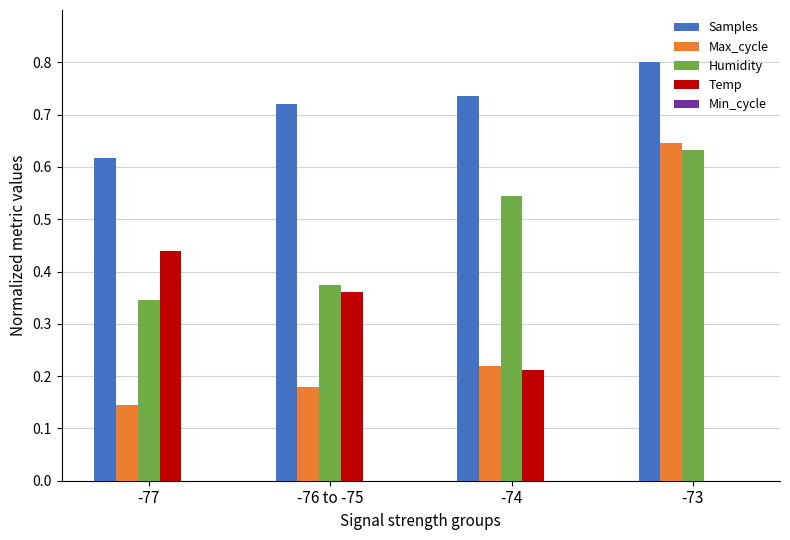

Between -74 and -73, which series saw the biggest shift?

Max_cycle